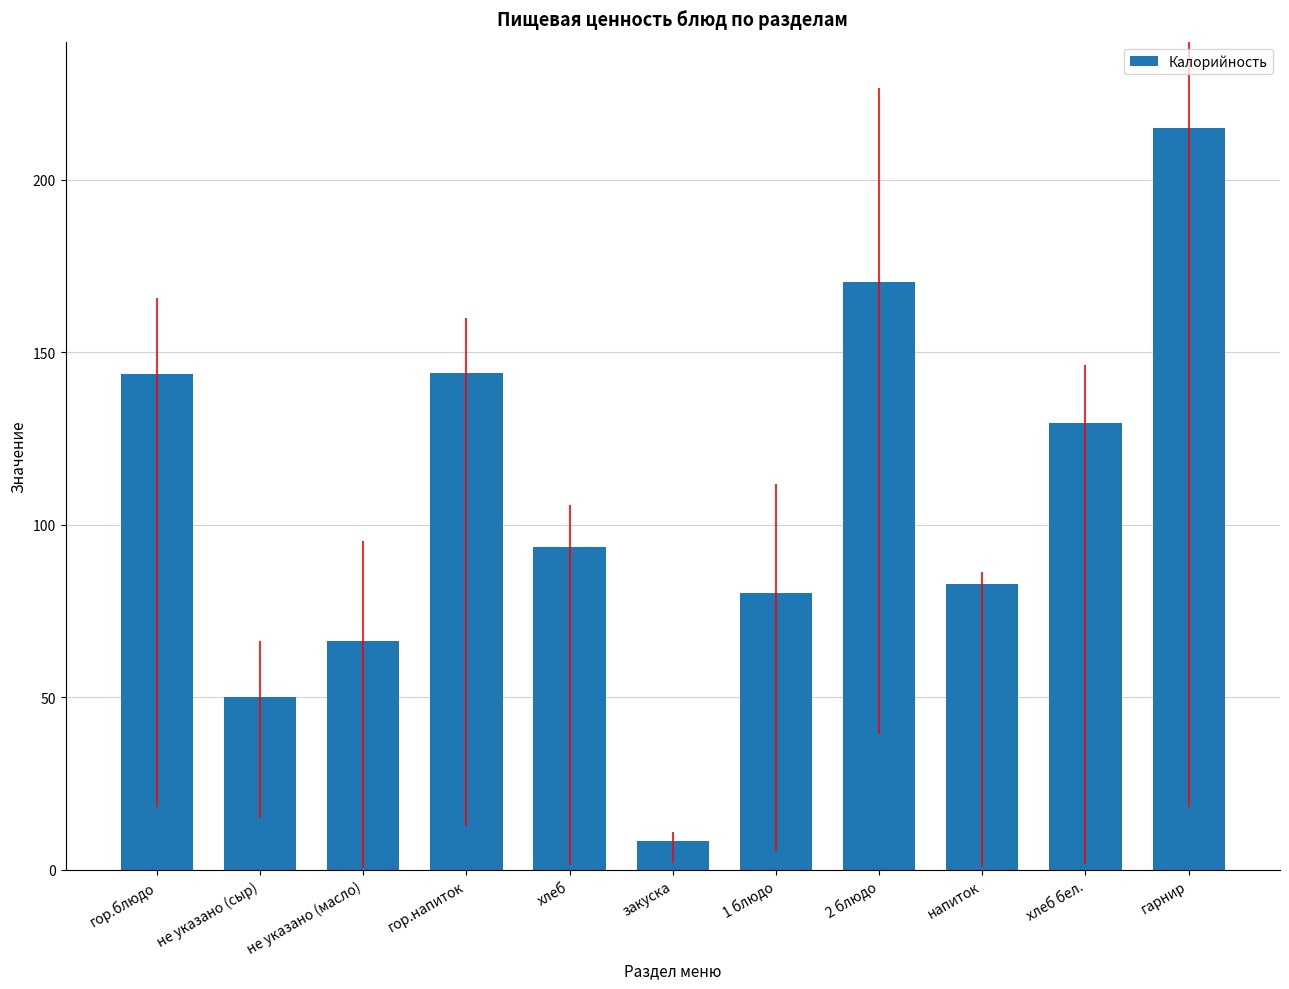

Read the value at хлеб.

93.6